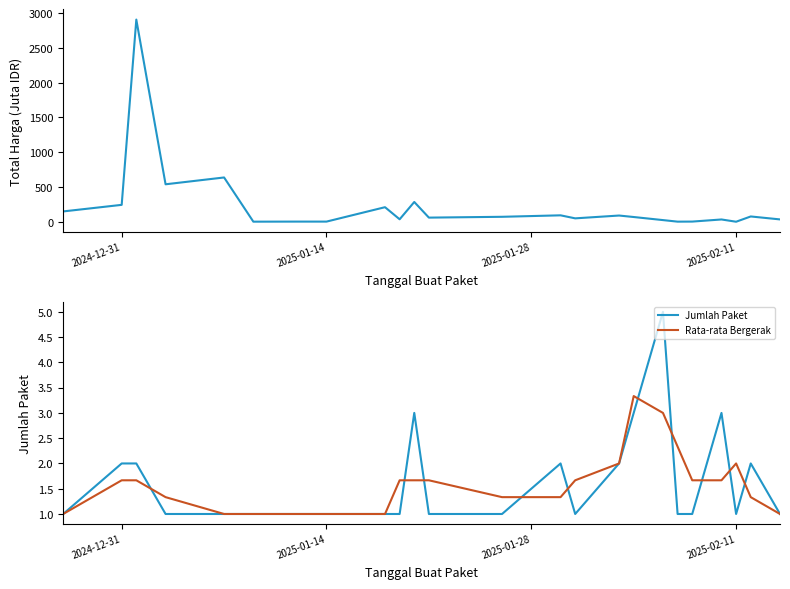

What is the difference between the maximum and second lowest values in the Total Harga (Juta IDR) series?

2906.4